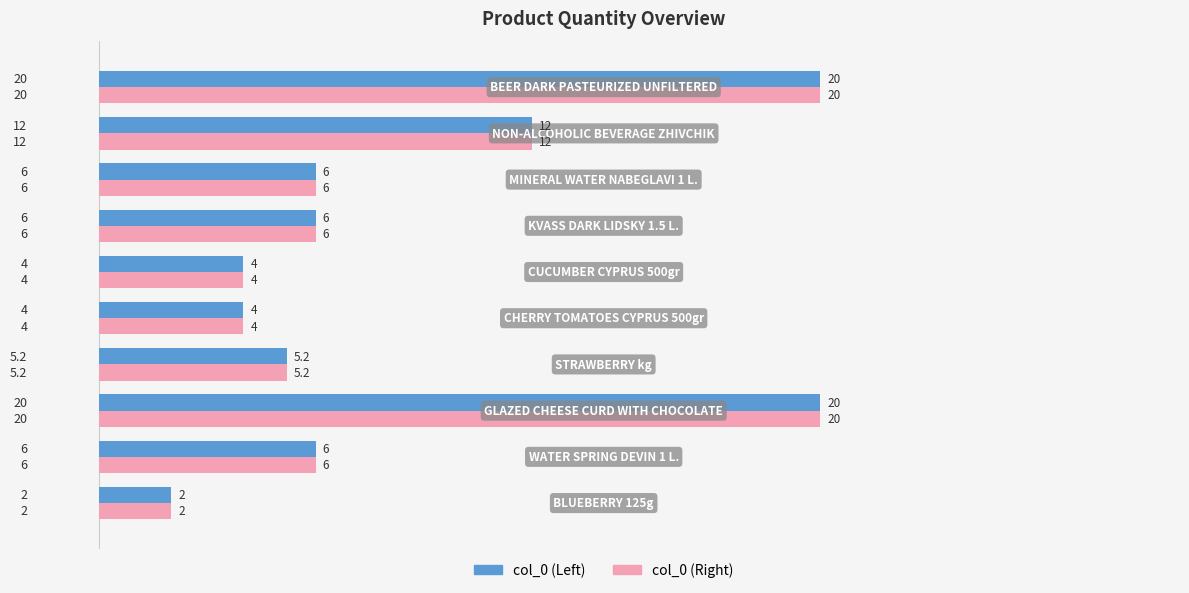

How many categories are shown in the chart?

10